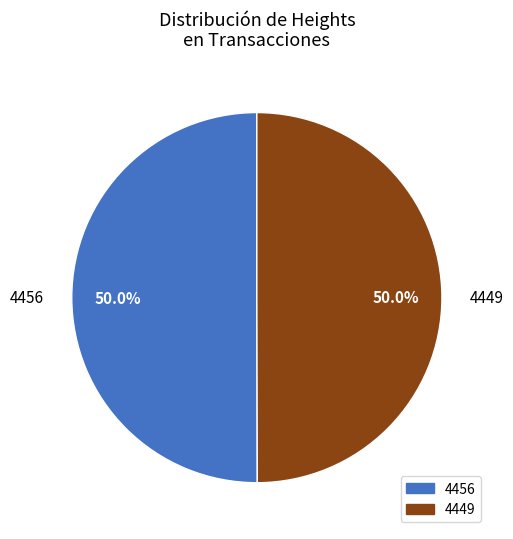

To the nearest percent, what is the combined percentage of 4456 and 4449?

100%